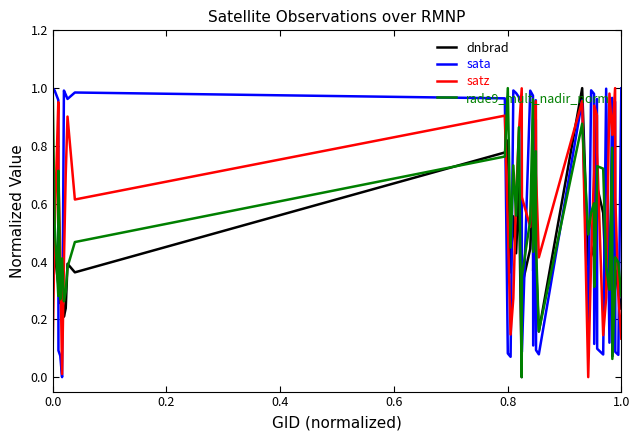

True or false: satz and dnbrad intersect in this chart.

True